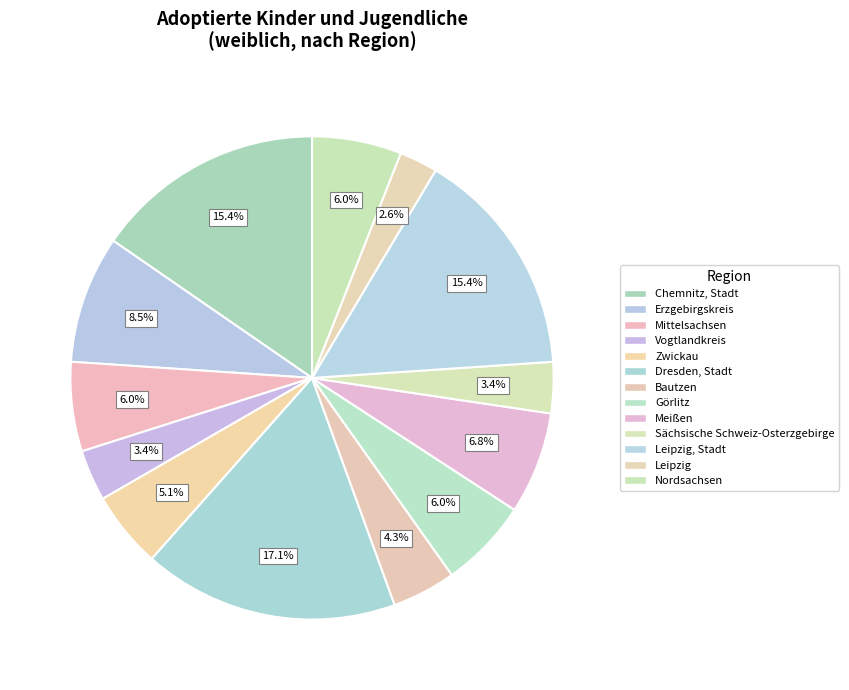

How many segments does this pie chart have?

13